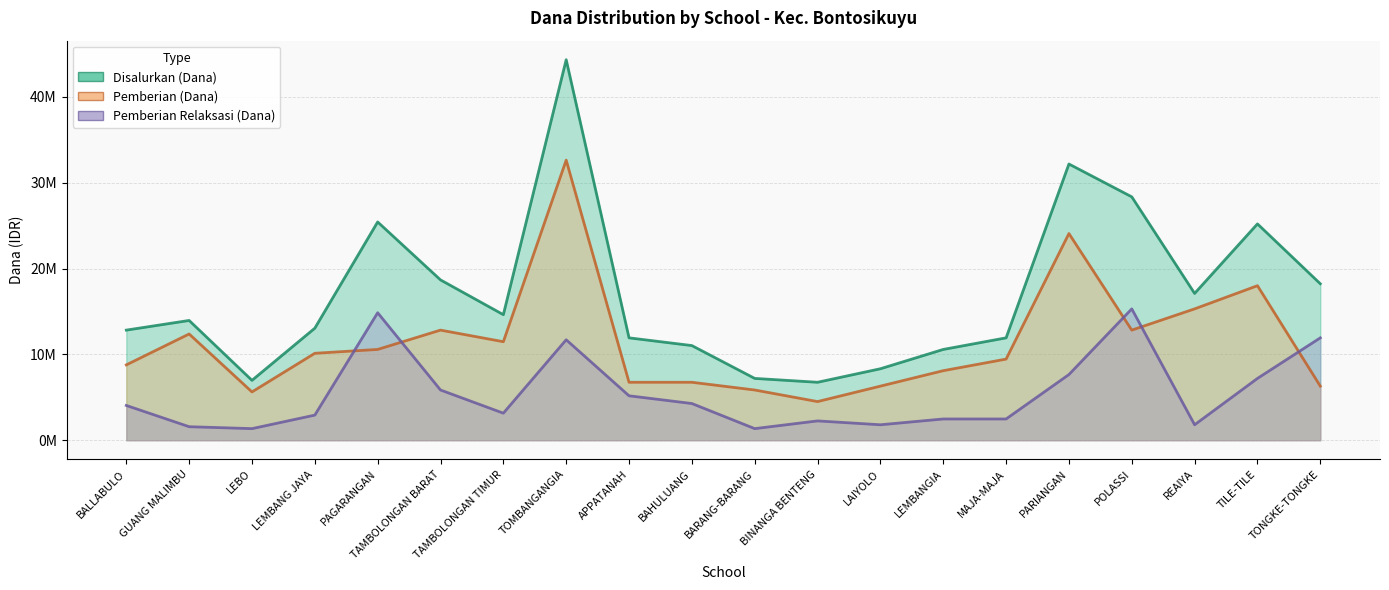

What are all the series names shown in the legend?

Disalurkan (Dana), Pemberian (Dana), Pemberian Relaksasi (Dana)